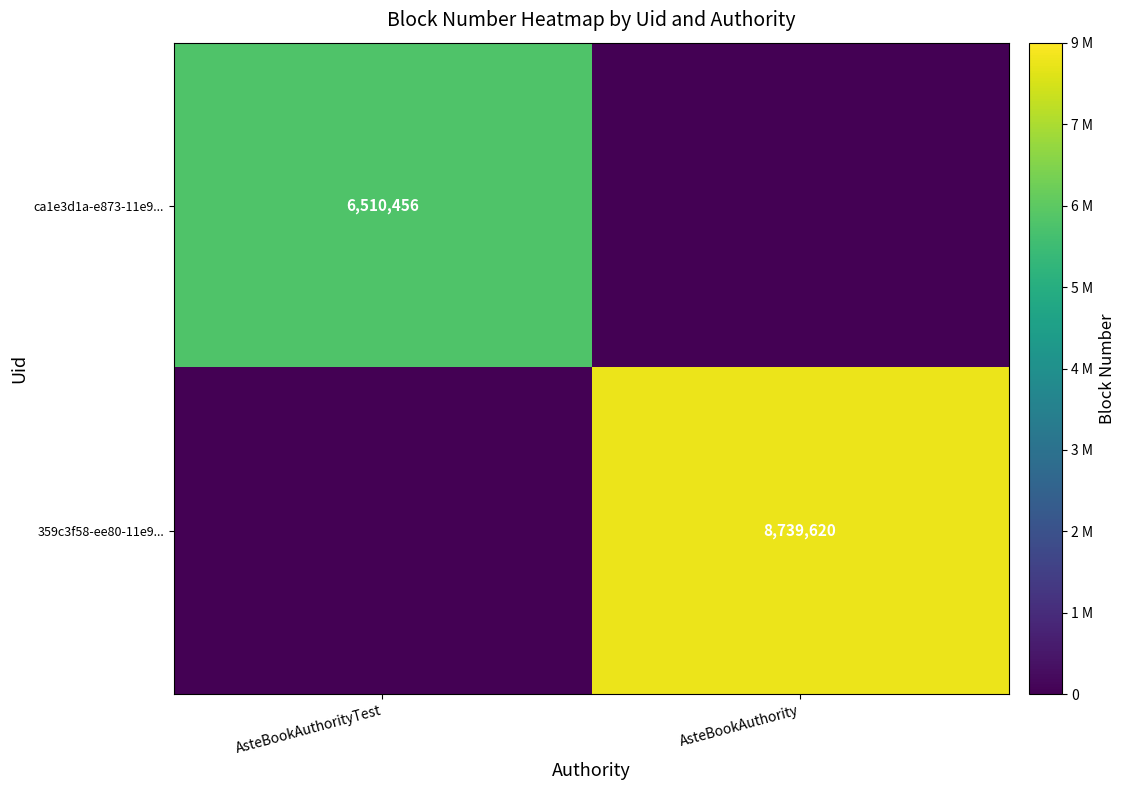

Is it true that ca1e3d1a-e873-11e9... equals 3788614 at AsteBookAuthorityTest?

False